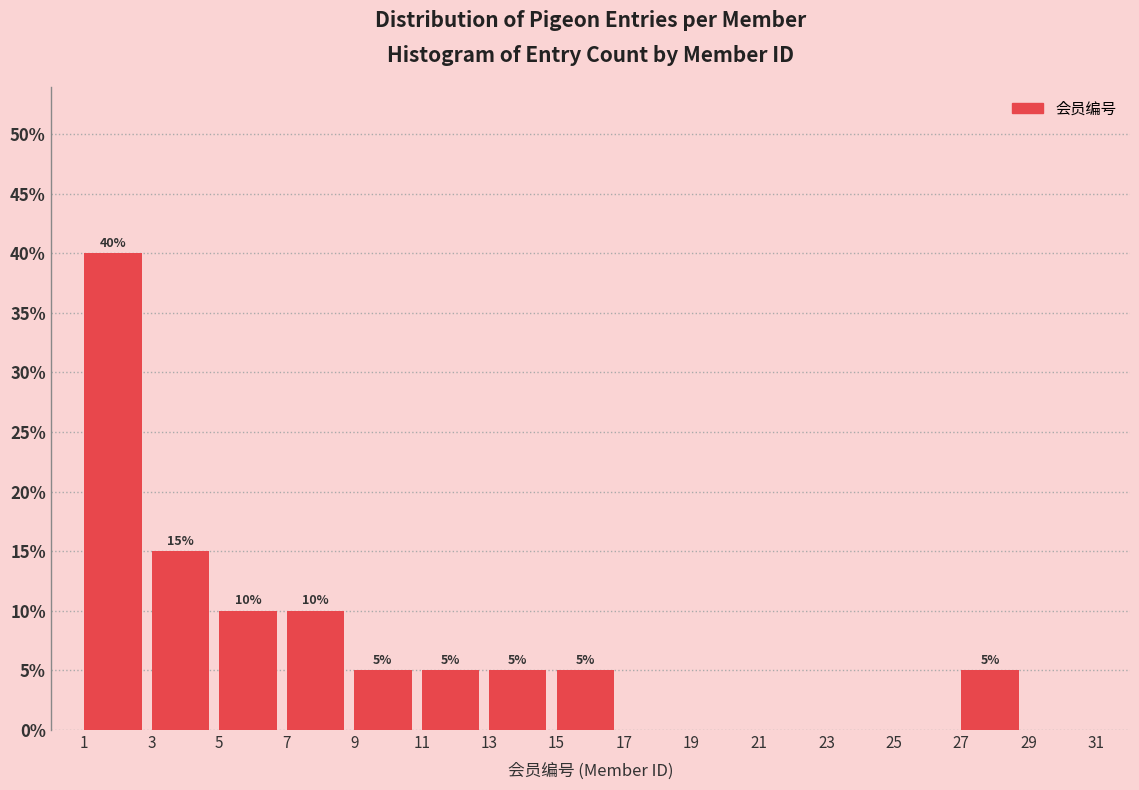

Which range on the x-axis has the tallest bar?

1 to 3